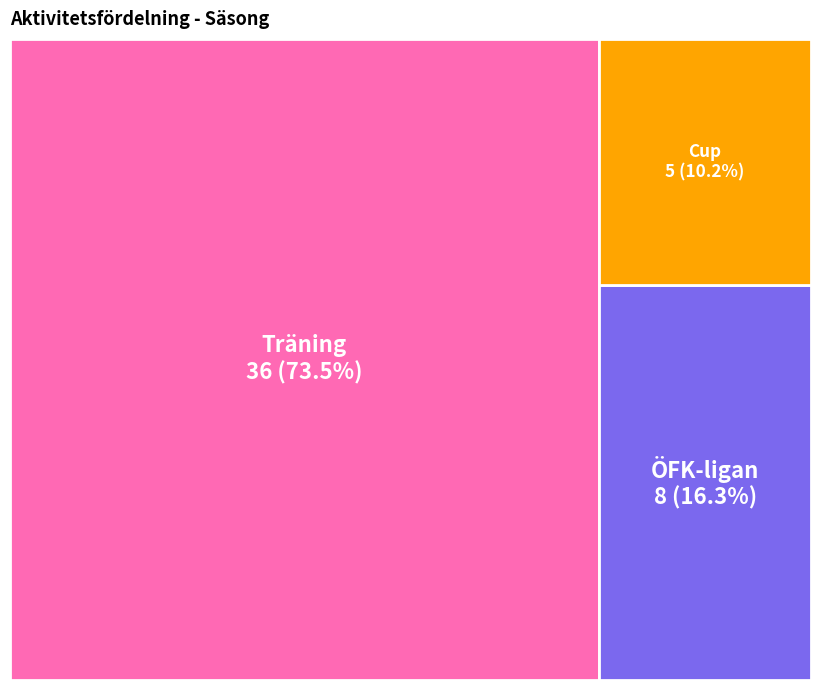

How many slices are in this pie chart?

3